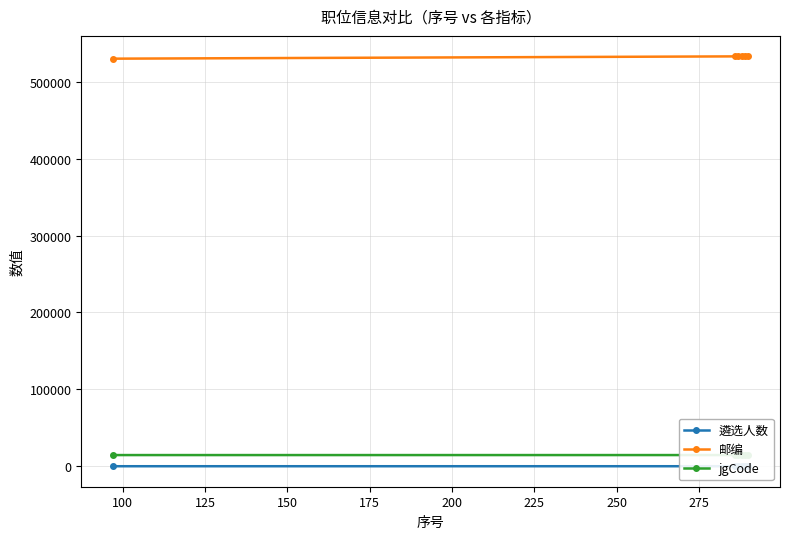

What is the value of the 邮编 point at the 4th from the left?

533000